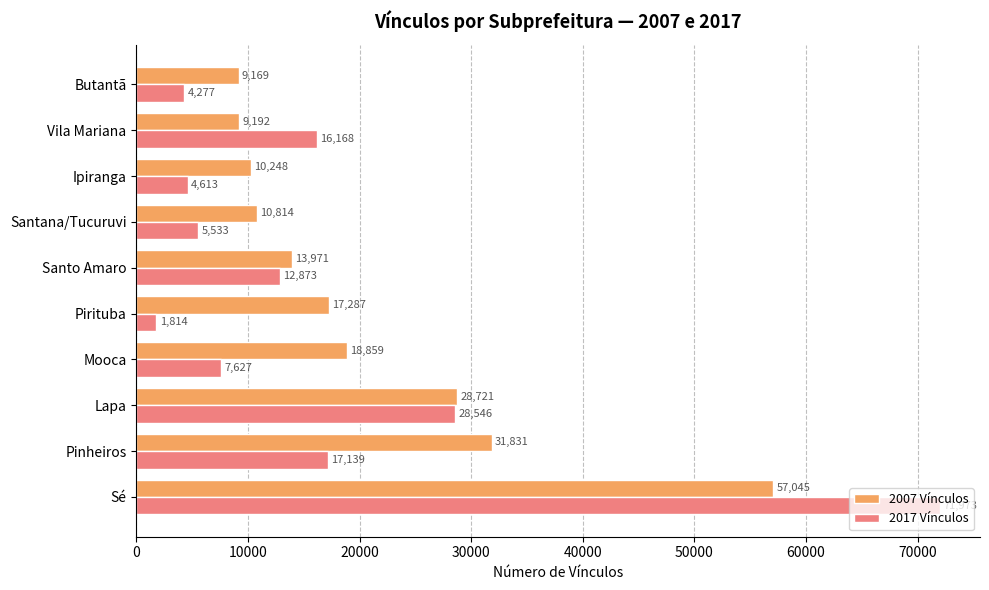

Which series has the widest spread of values?

2017 Vínculos